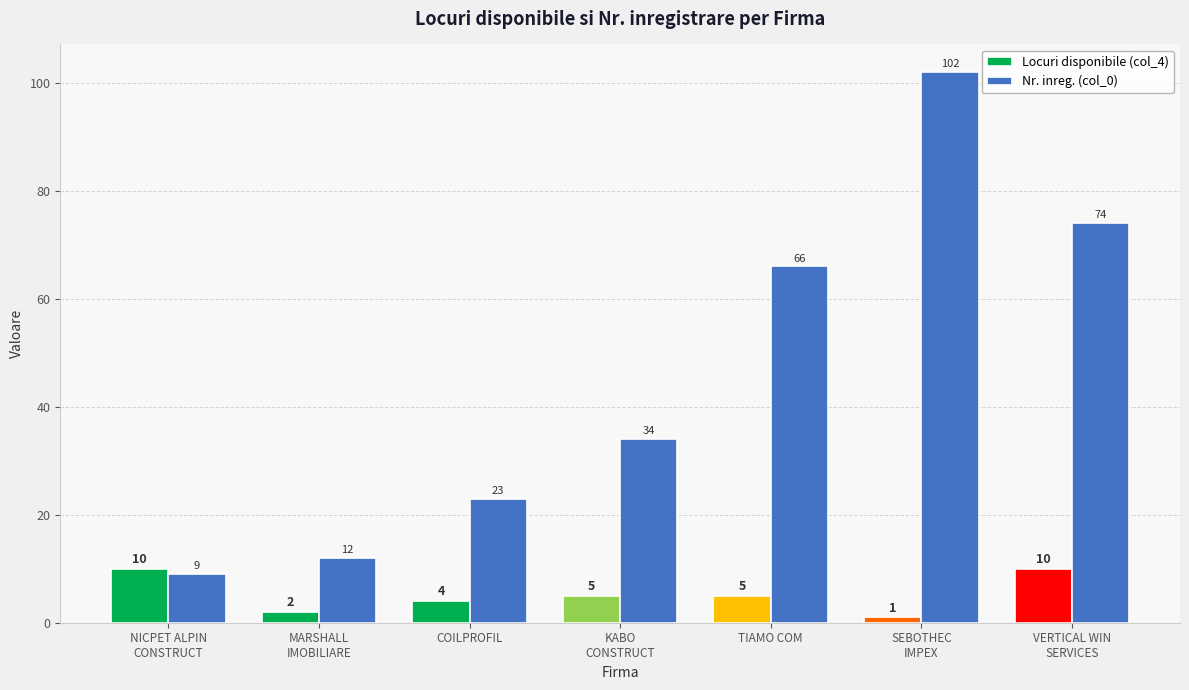

What are all the series names shown in the legend?

Locuri disponibile (col_4), Nr. inreg. (col_0)